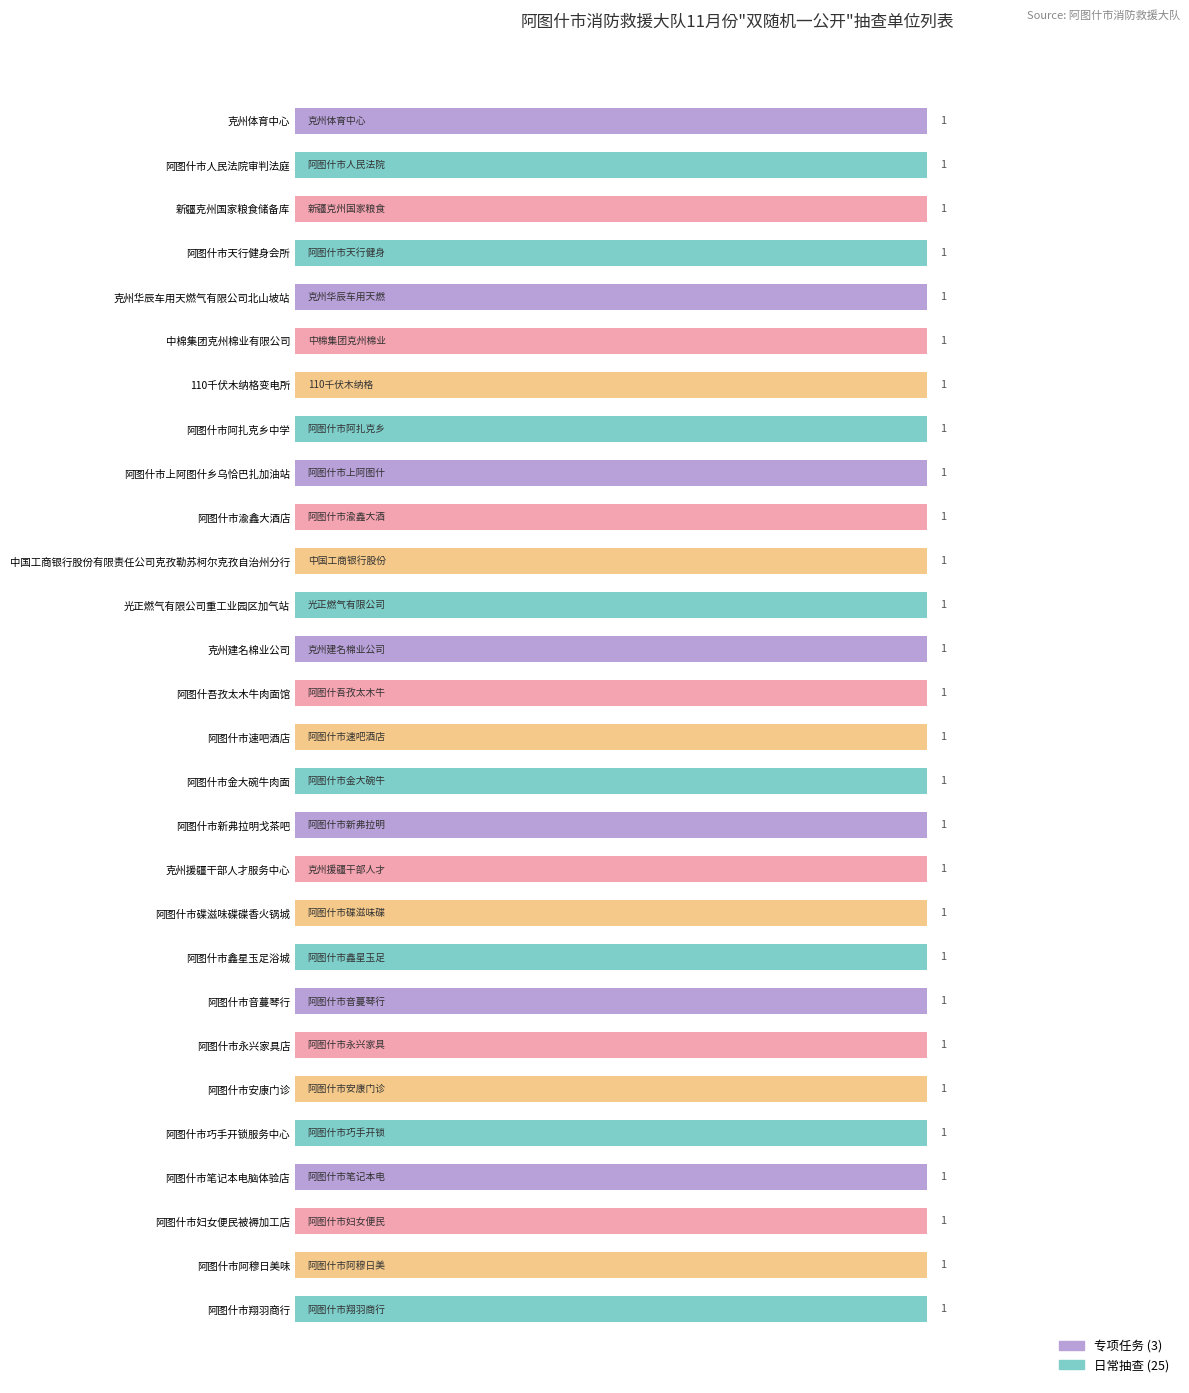

Where is the data nearest to the value 14?

专项任务